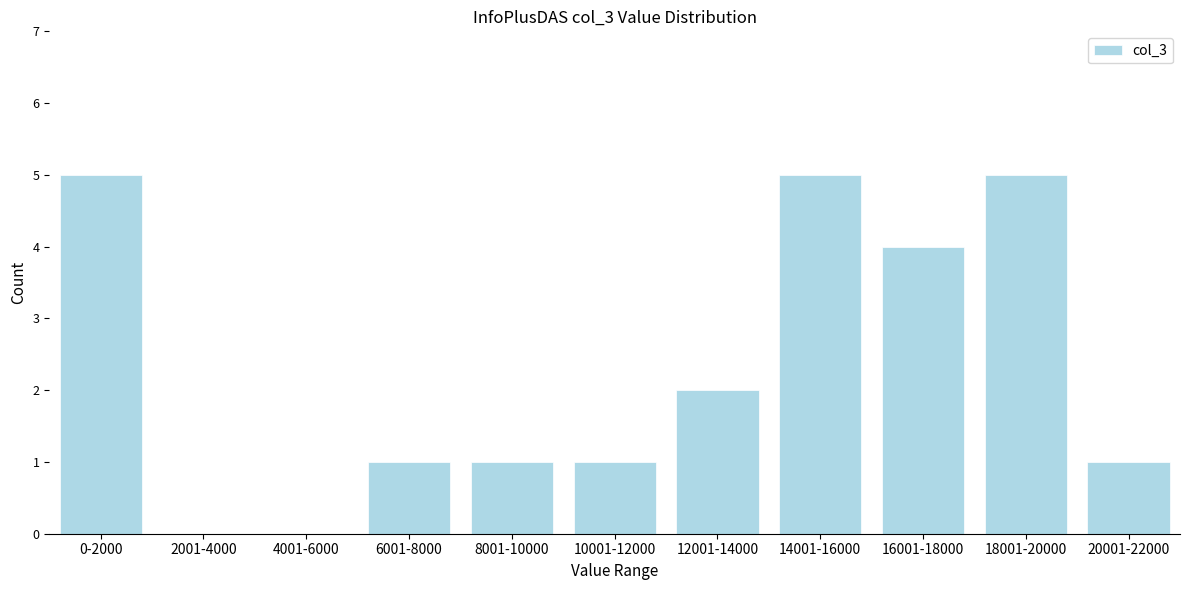

Reading left to right, extract all data points from this chart.

0-2000=5	2001-4000=0	4001-6000=0	6001-8000=1	8001-10000=1	10001-12000=1	12001-14000=2	14001-16000=5	16001-18000=4	18001-20000=5	20001-22000=1